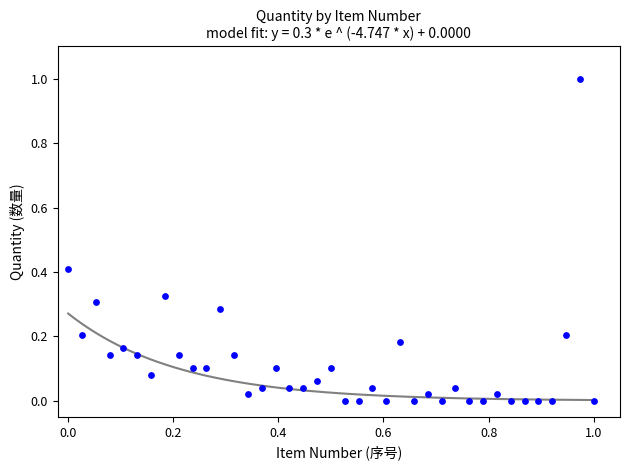

What is the range of Y values (max minus min)?

1.0